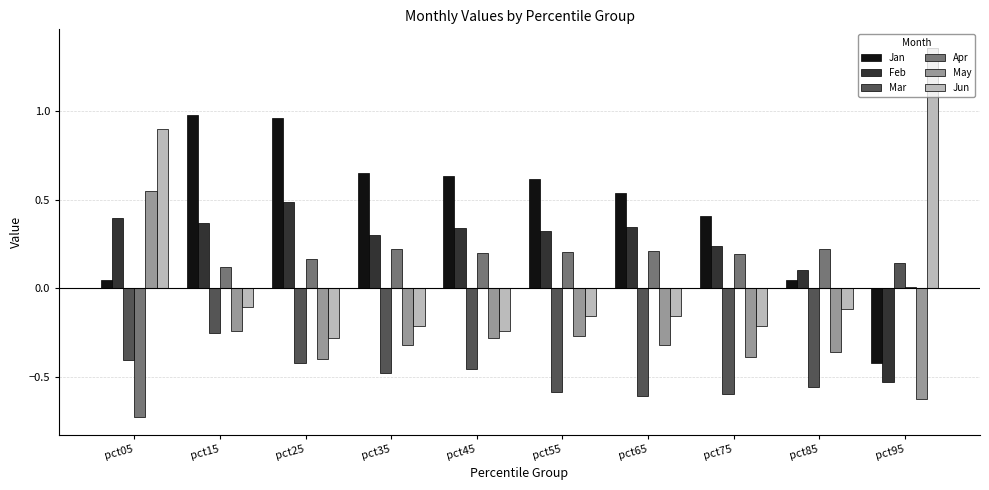

How many positive values does the Jun series have?

2